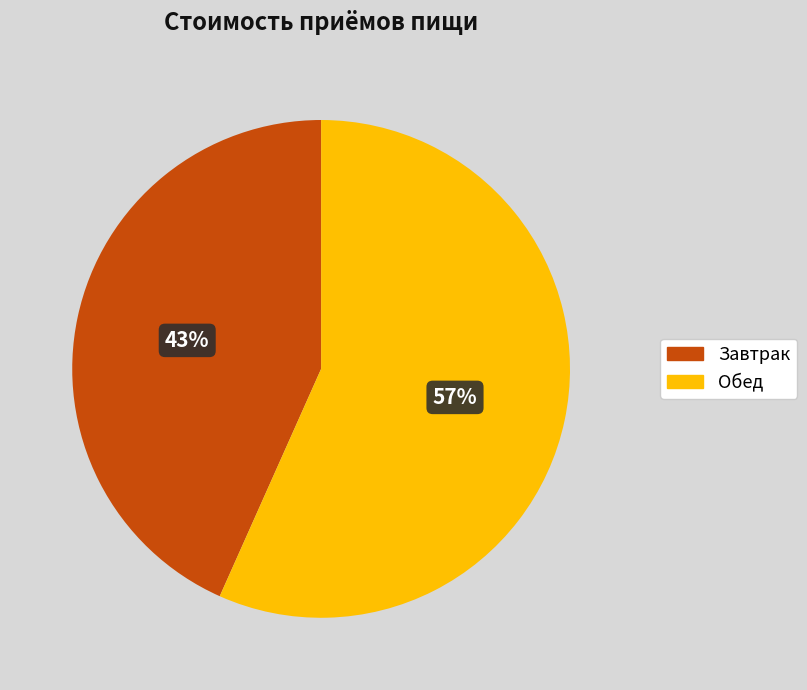

Which slice represents more than half of the pie?

Обед